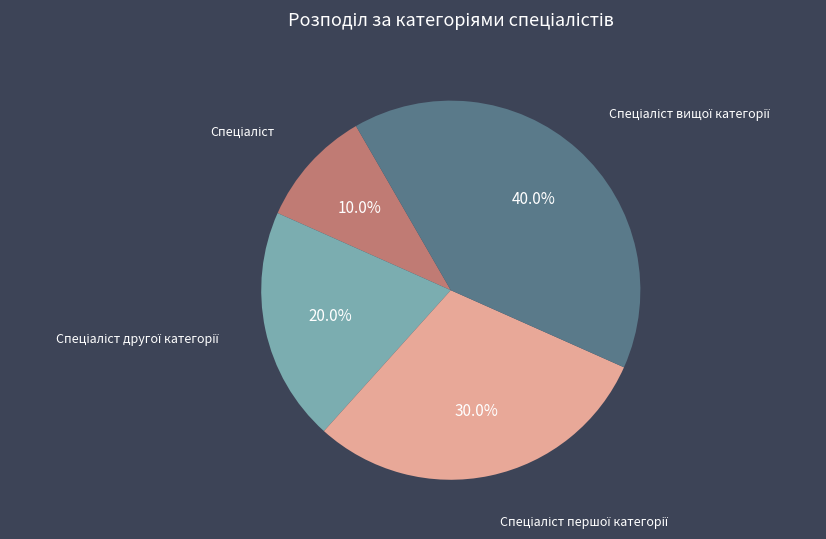

Is there any slice that represents more than half of the pie?

No